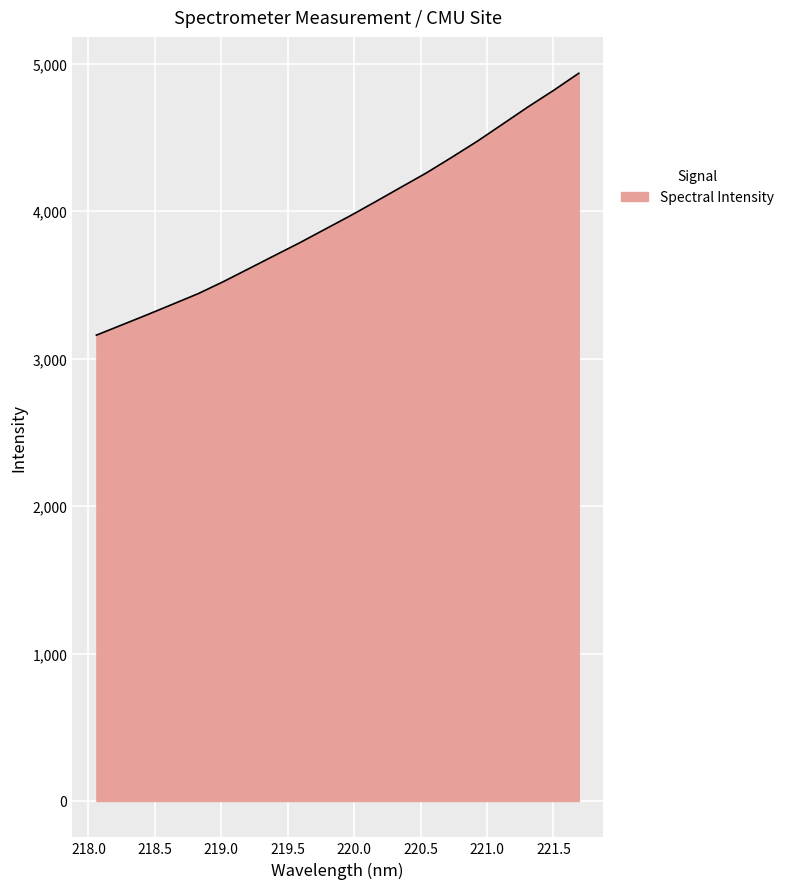

What is the minimum value shown in the chart?

3159.5